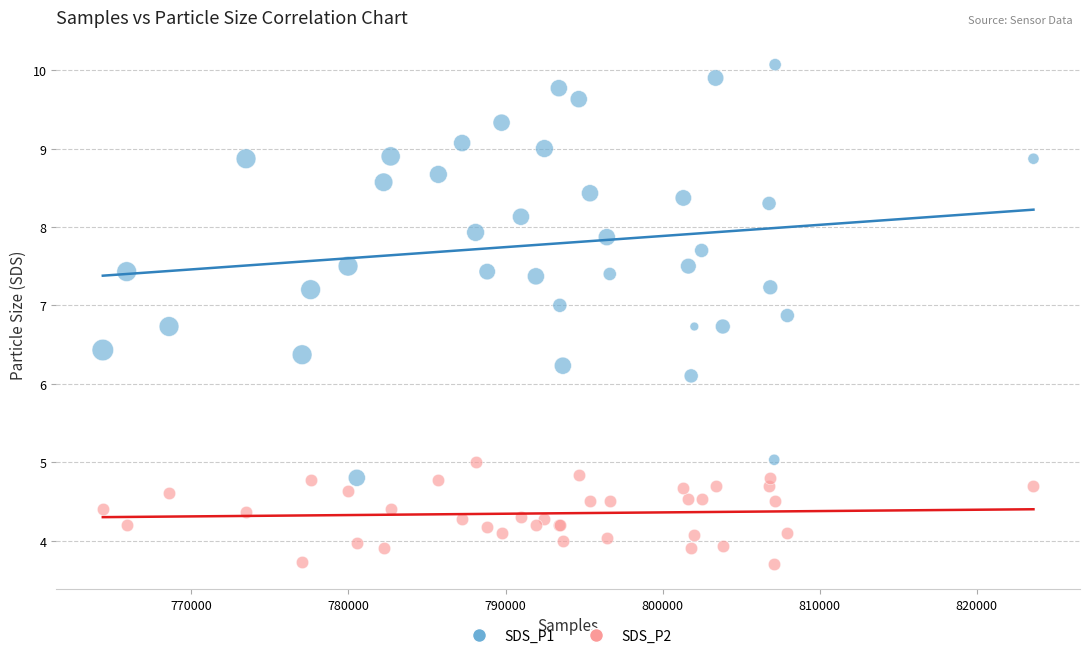

Which series contains the lowest Y value?

SDS_P2